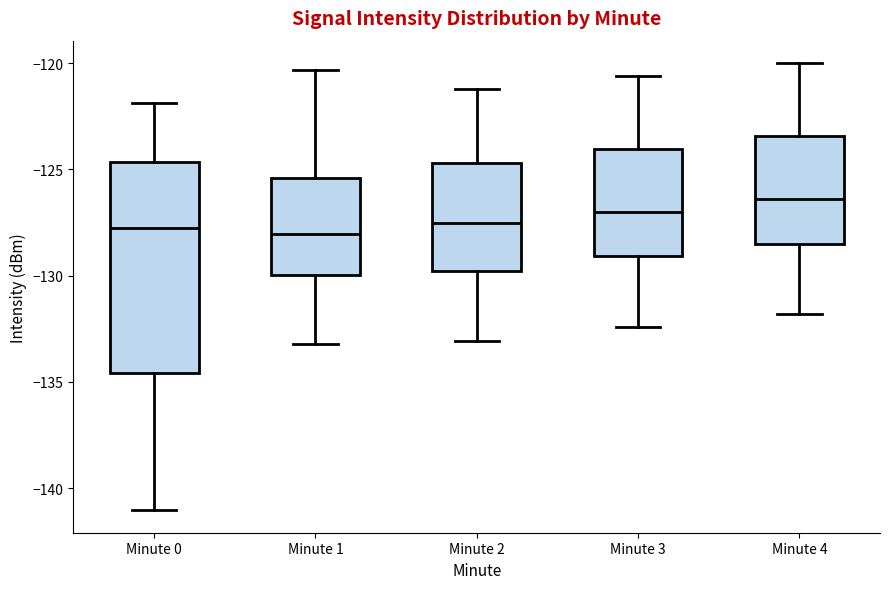

Where is the upper edge of the box for Minute 1 on the y-axis? The values are not printed on the chart, so give them approximately, as read against the axis.

-125.5